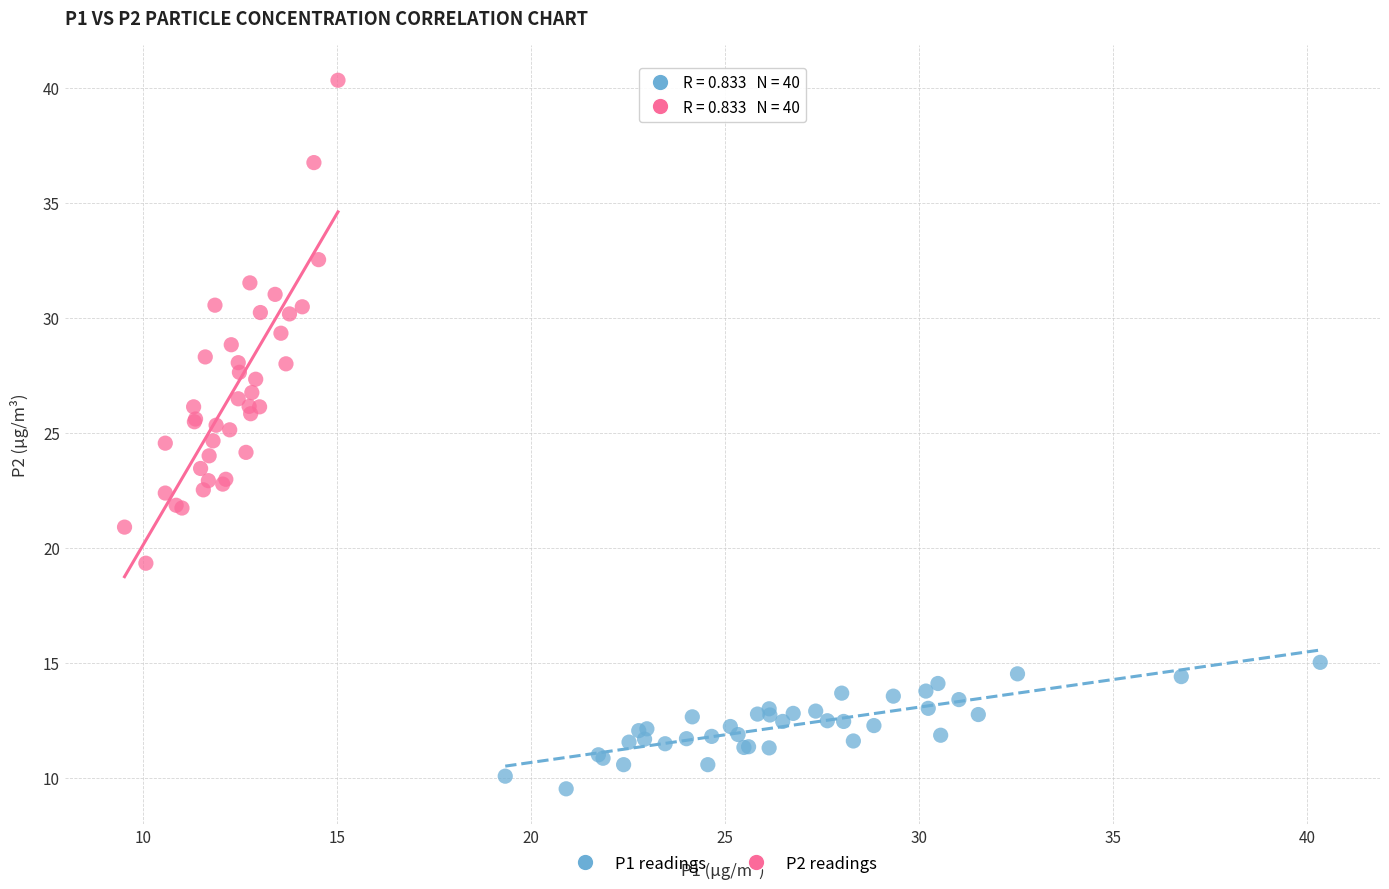

Which series has the largest Y range (max minus min)?

P2 readings